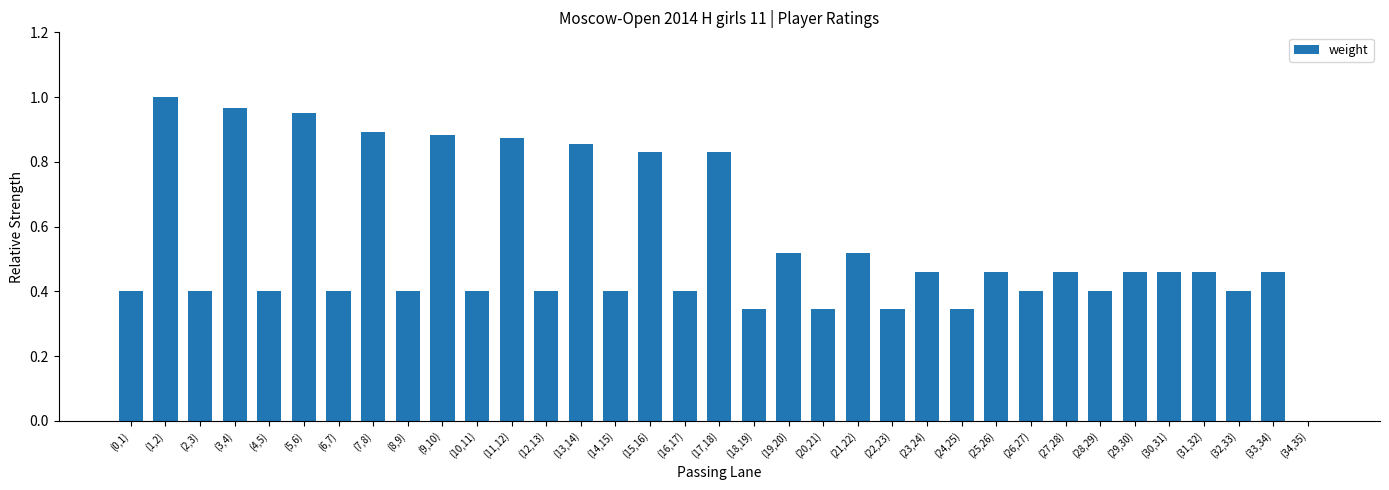

Are the bars horizontal?

No